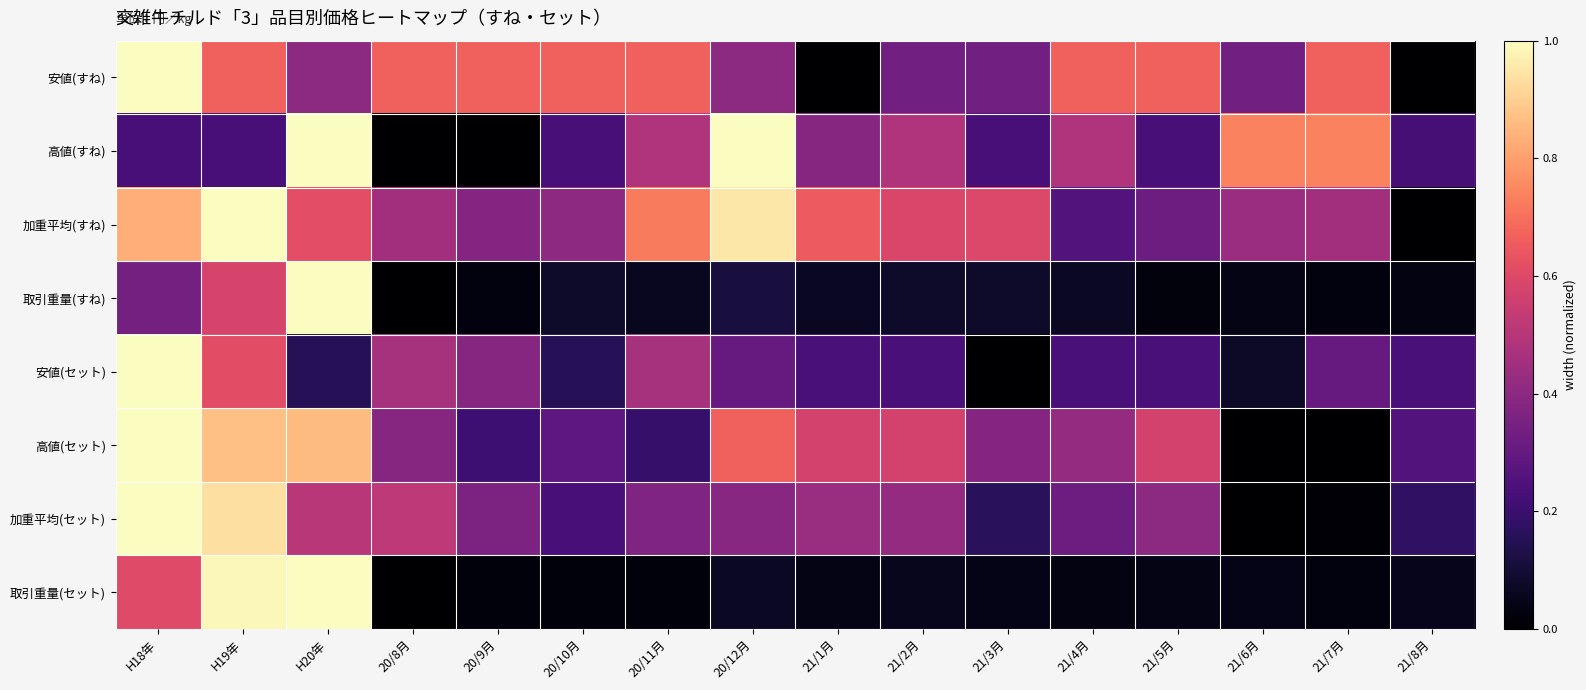

Which series has the widest spread of values?

安値(すね)